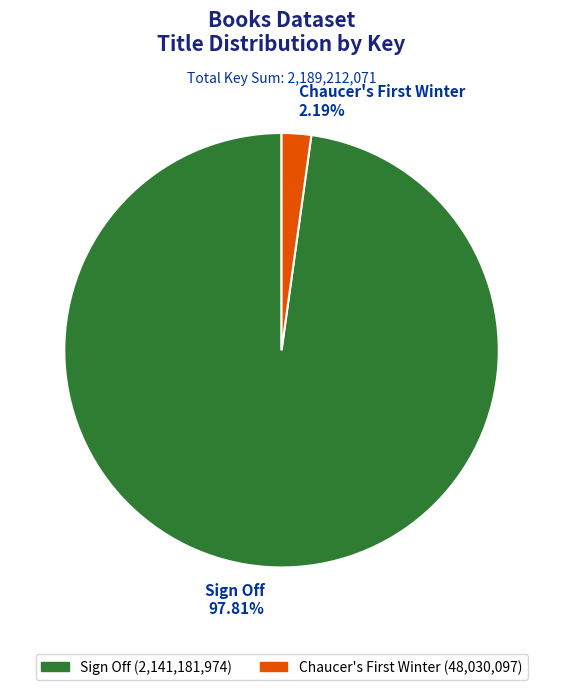

To the nearest percent, what portion does Sign Off represent?

98%